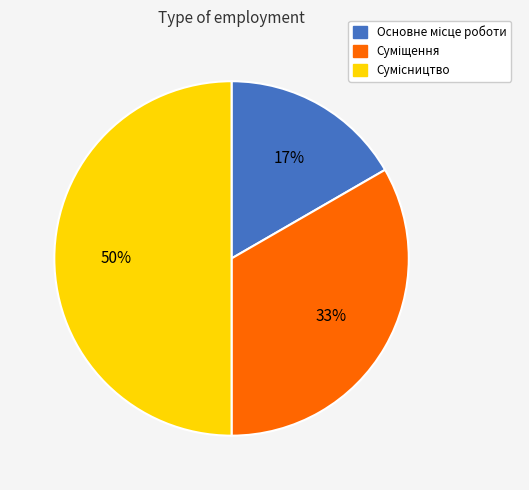

How many slices are in this pie chart?

3